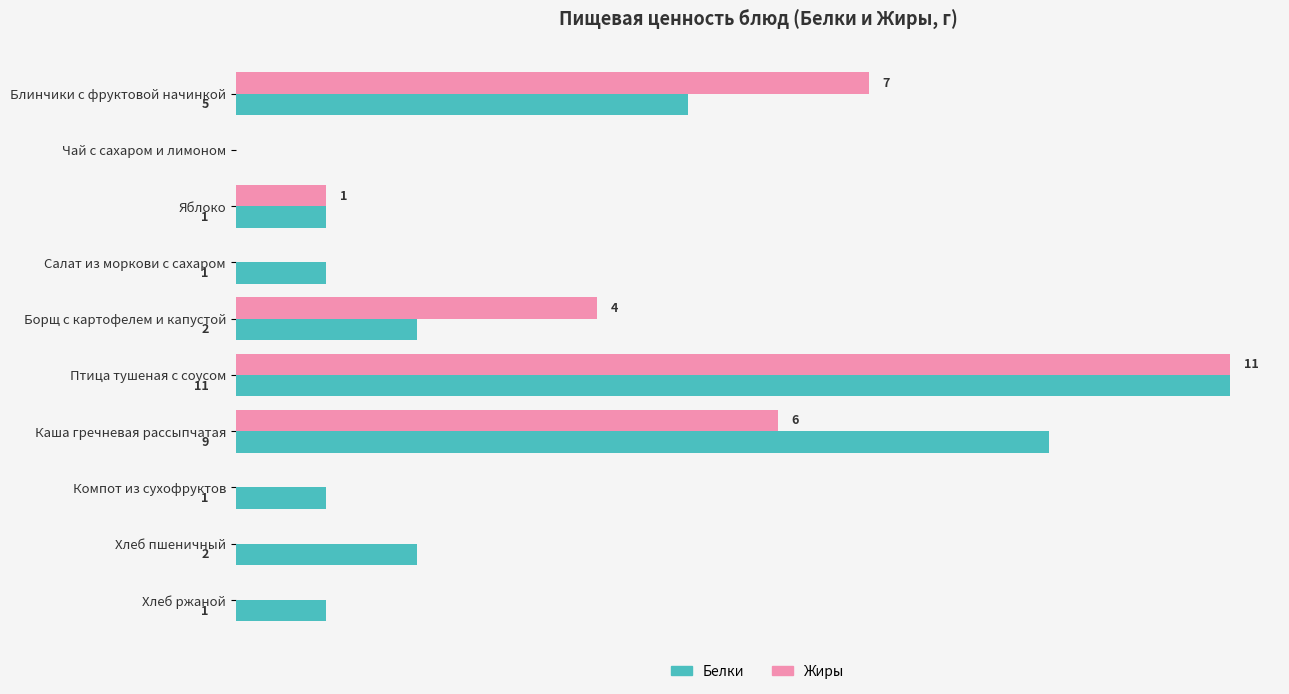

At which label is Жиры closest to 5?

Борщ с картофелем и капустой